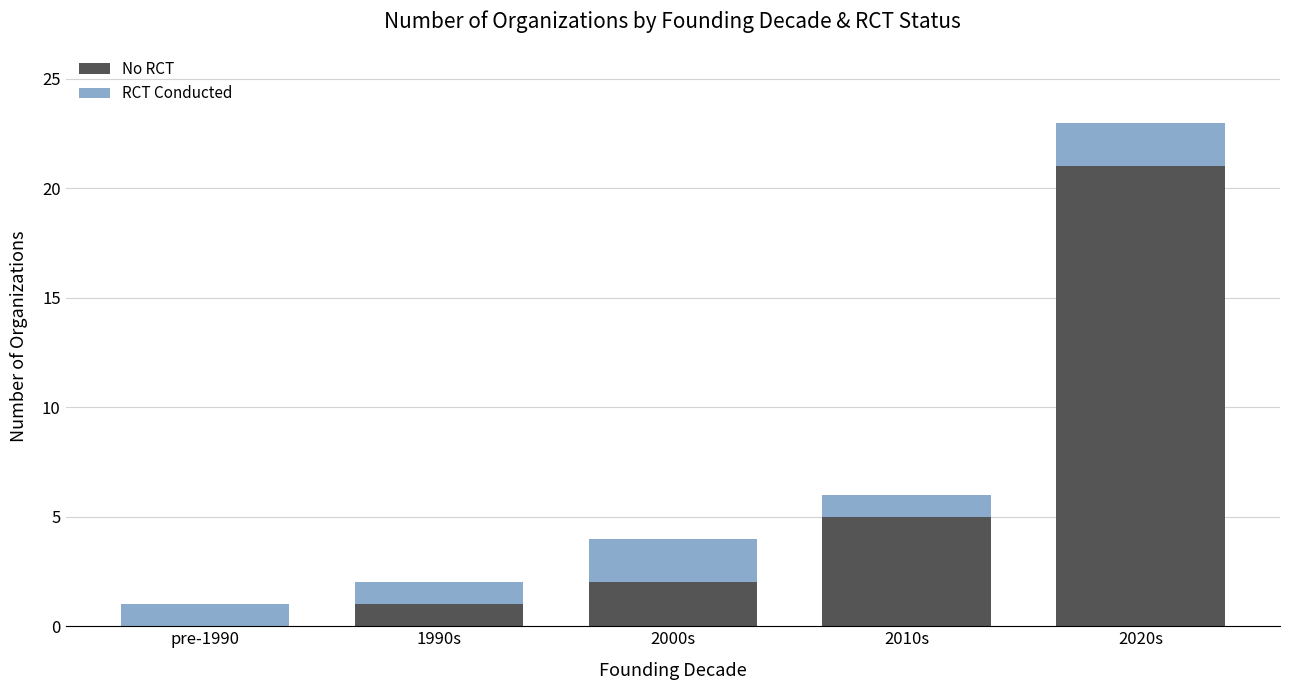

At which label is No RCT closest to 10?

2010s